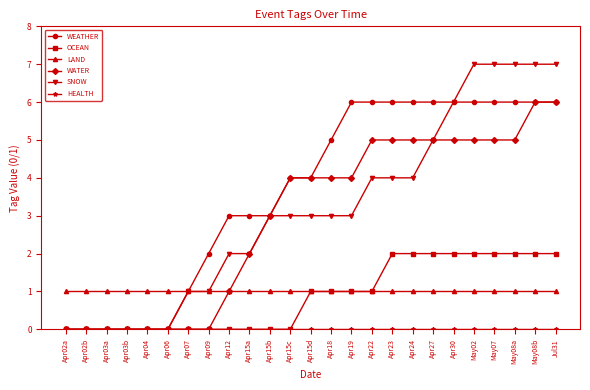

Which series has the largest total across all categories?

WEATHER